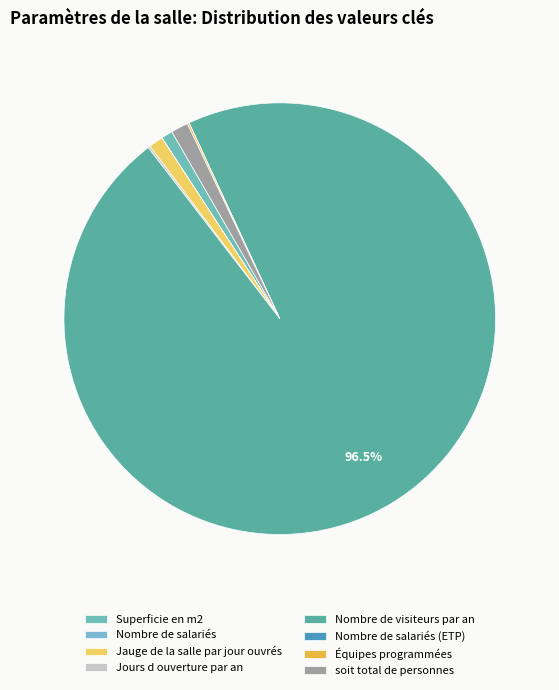

Is the sum of Nombre de salariés and soit total de personnes greater than half?

No